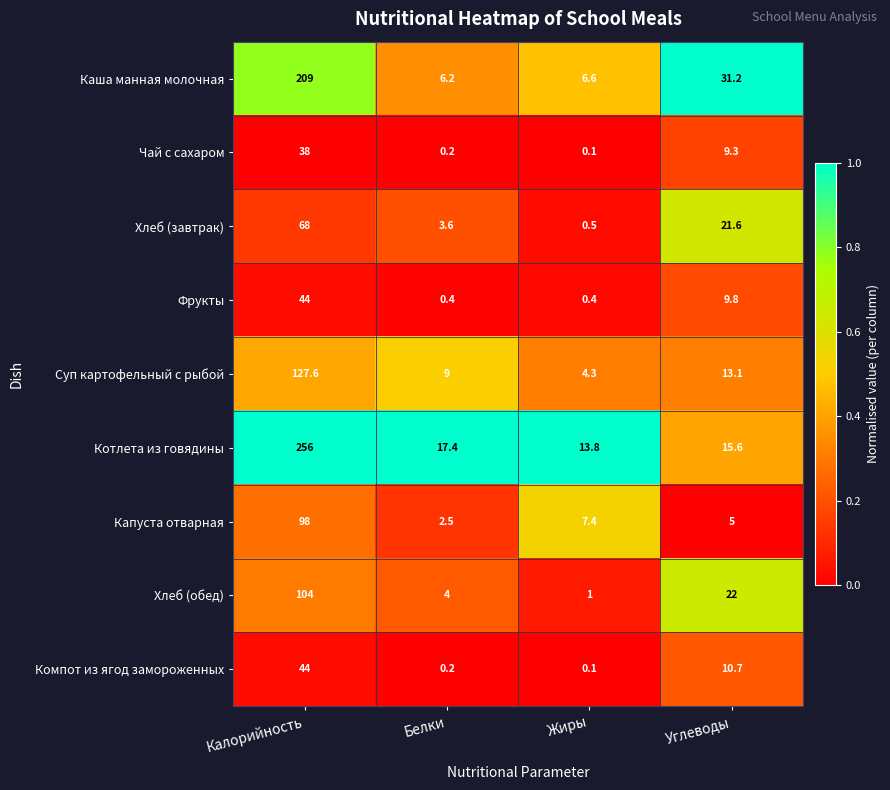

What is the difference between the maximum and minimum values in the Капуста отварная series?

95.5